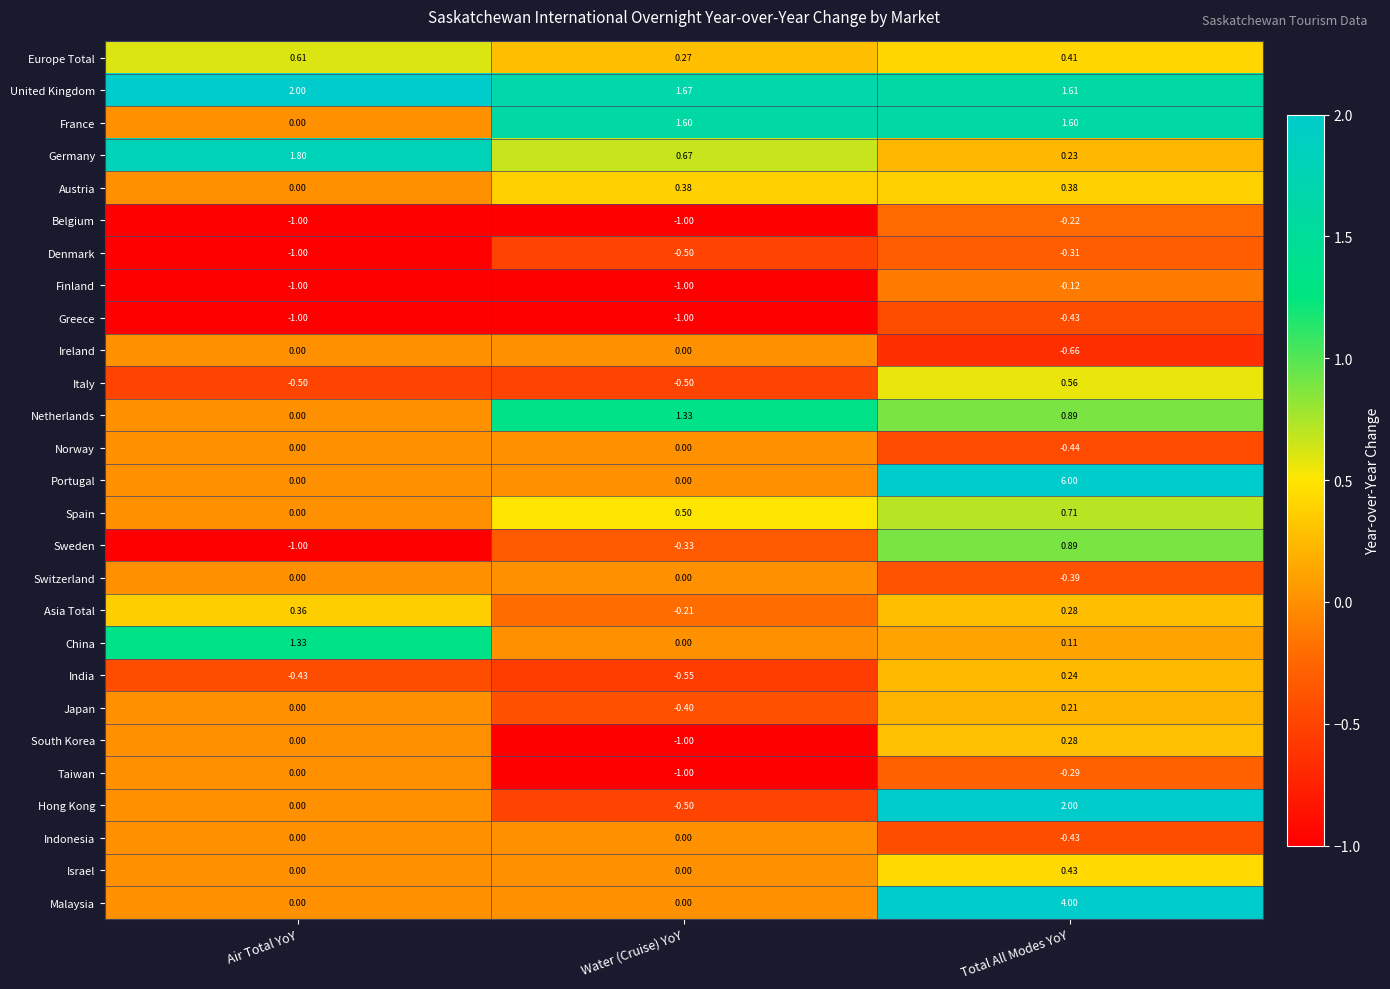

At which label is Japan closest to 0?

Air Total YoY